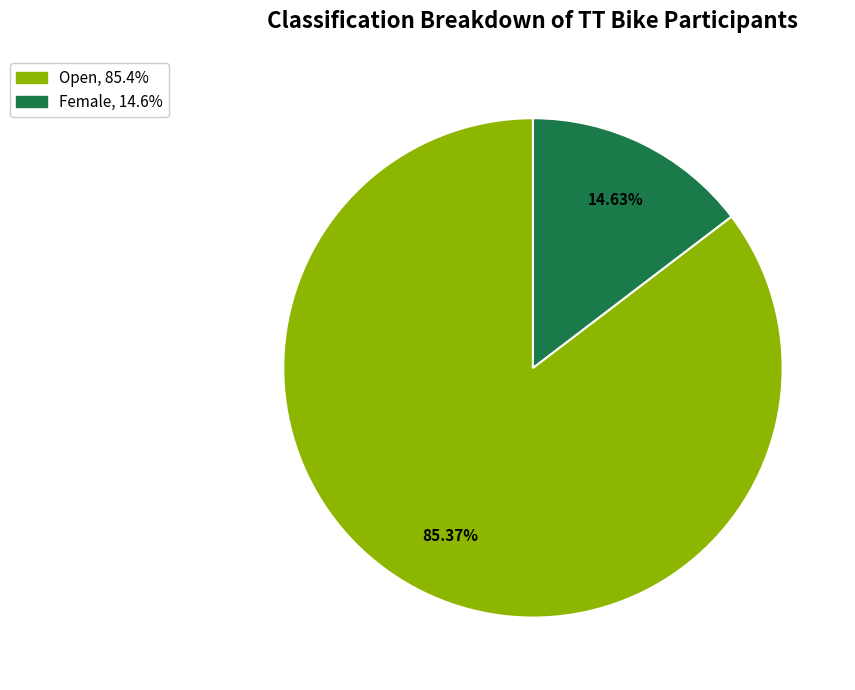

Count the number of slices in the pie.

2